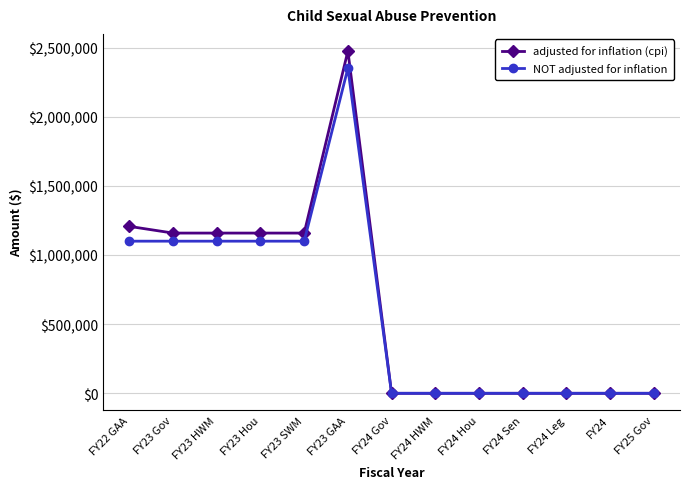

What position from the right is FY23 Hou?

10